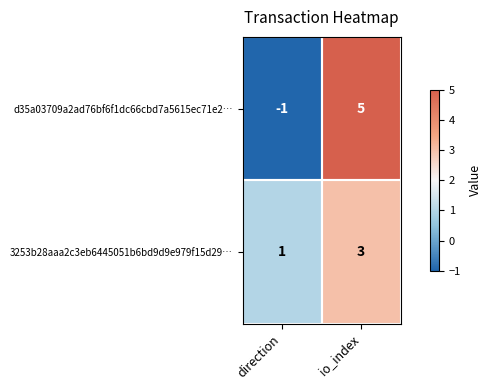

What is the sum of the d35a03709a2ad76bf6f1dc66cbd7a5615ec71e2… values at io_index and direction?

4